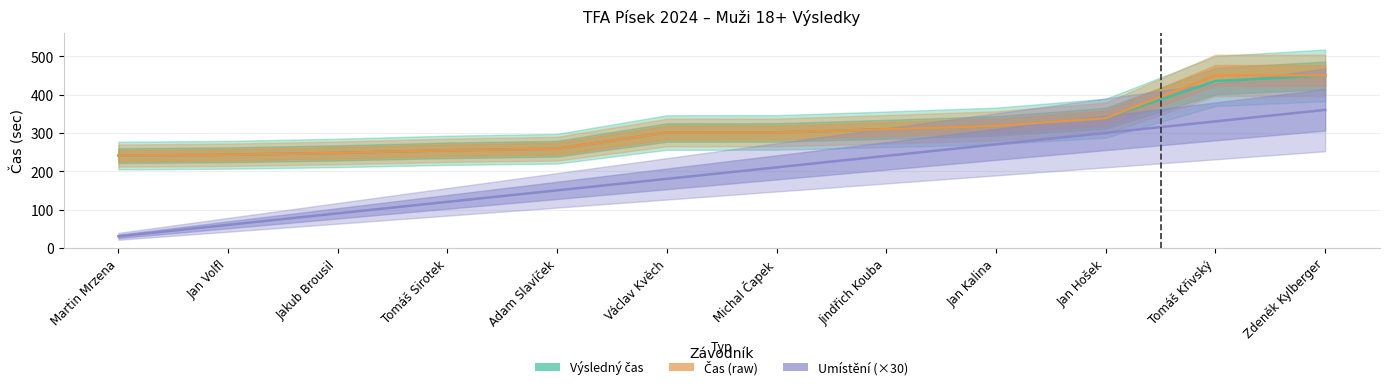

Reading left to right, list all the values displayed in this chart.

Výsledný čas (sec): 240.7	242.8	247.7	254.5	258.7	300.9	301.1	309.3	318.2	338.3	435.2	450.1
Čas (sec): 240.7	242.8	247.7	254.5	258.7	300.9	301.1	309.3	318.2	338.3	450.2	450.1
Umístění: 30.0	60.0	90.0	120.0	150.0	180.0	210.0	240.0	270.0	300.0	330.0	360.0